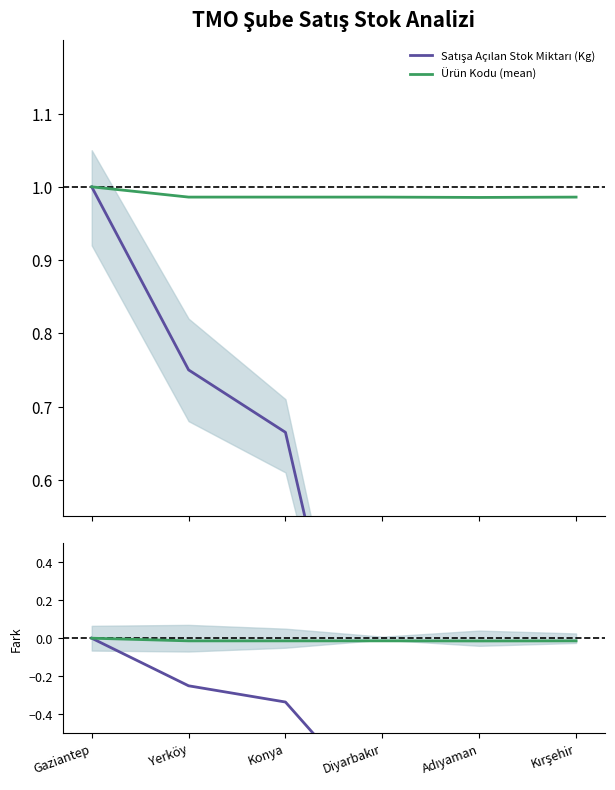

True or false: Ürün Kodu (mean) and Satışa Açılan Stok Miktarı (Kg) intersect in this chart.

False